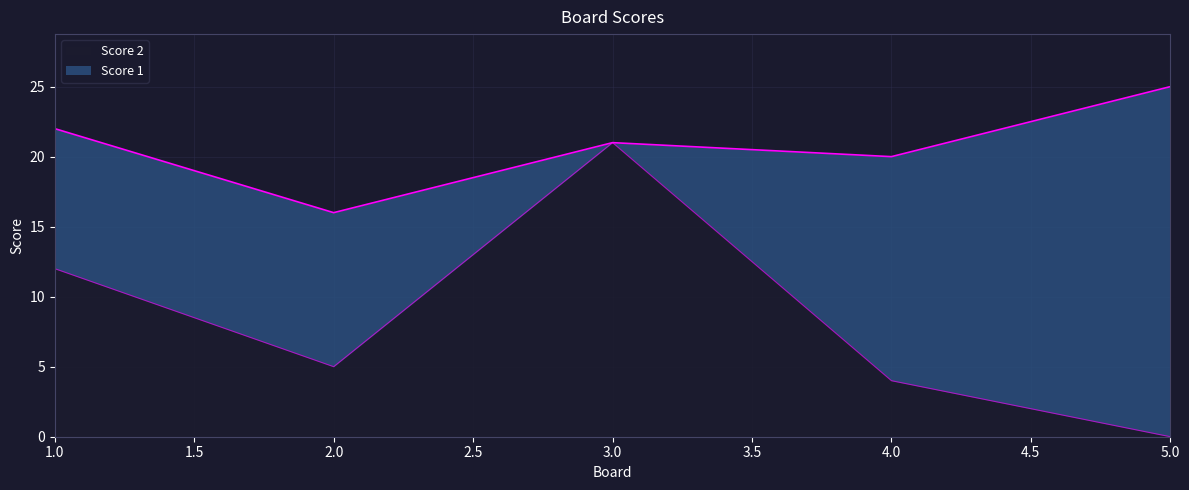

Between 4 and 1, which is larger?

1